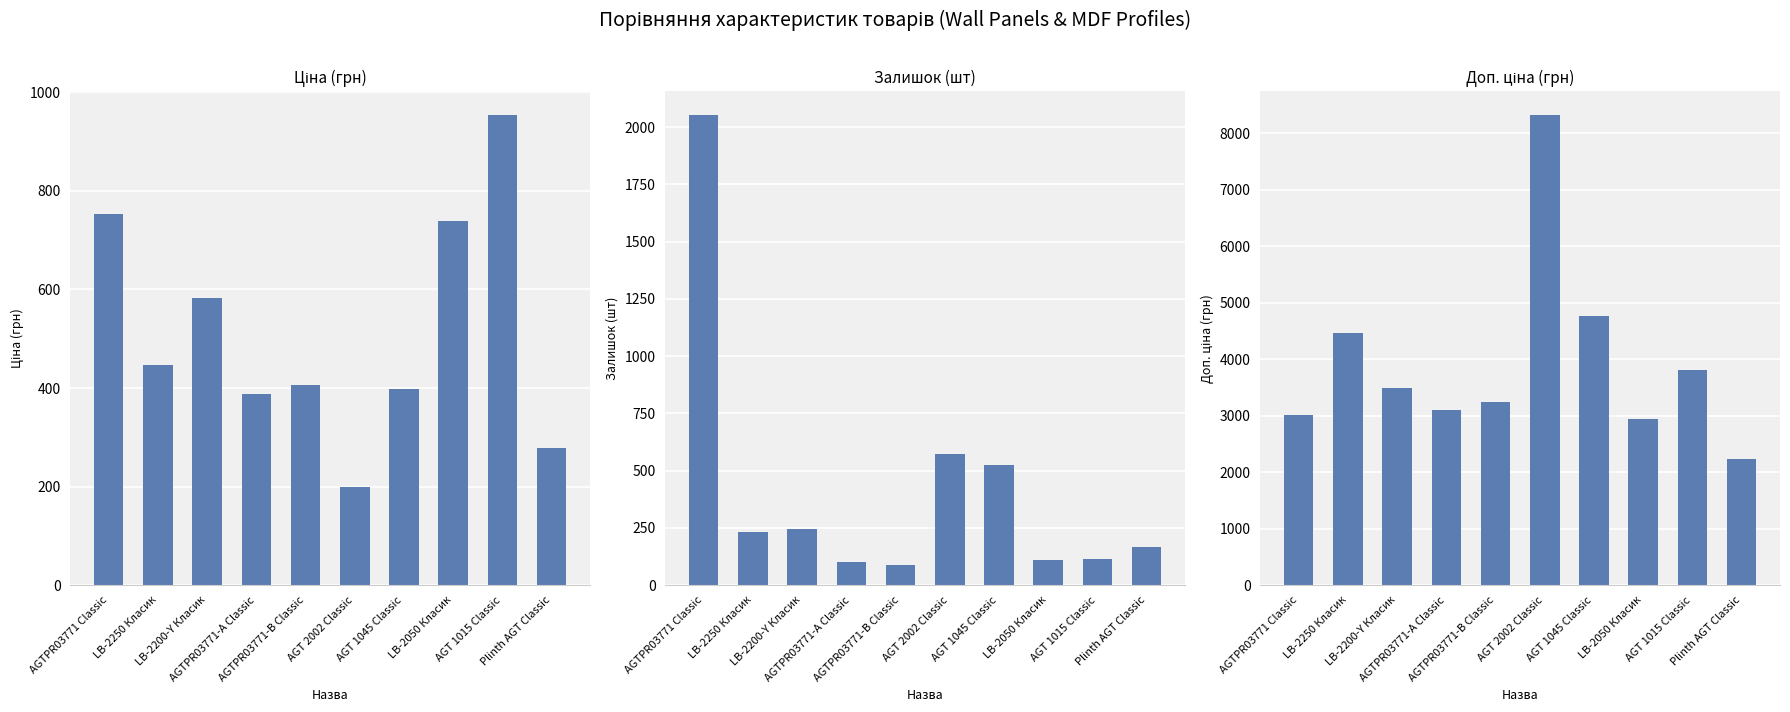

What is the sum of all Залишок values?

4214.0